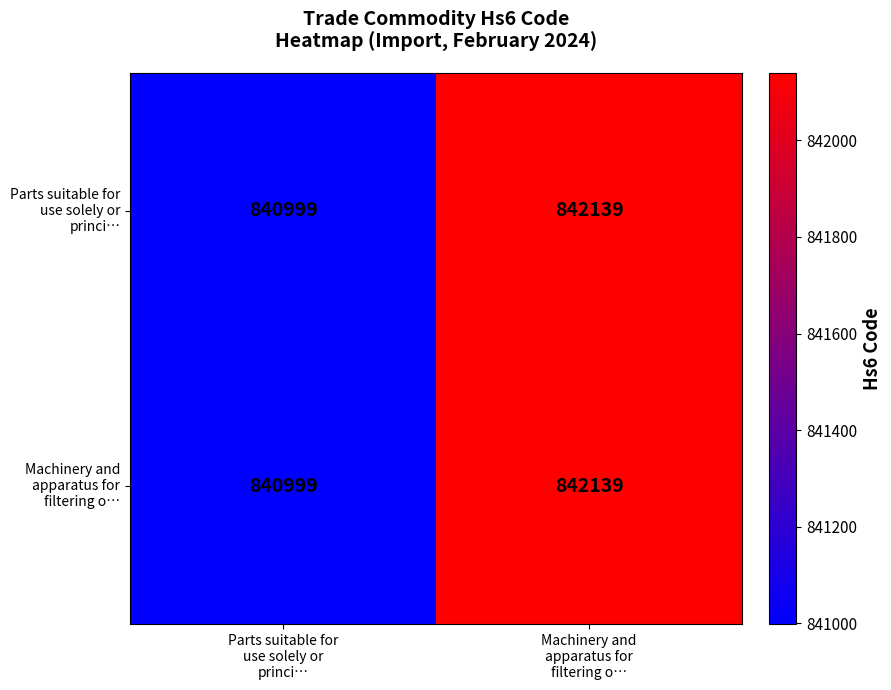

What is the greatest value displayed?

842139